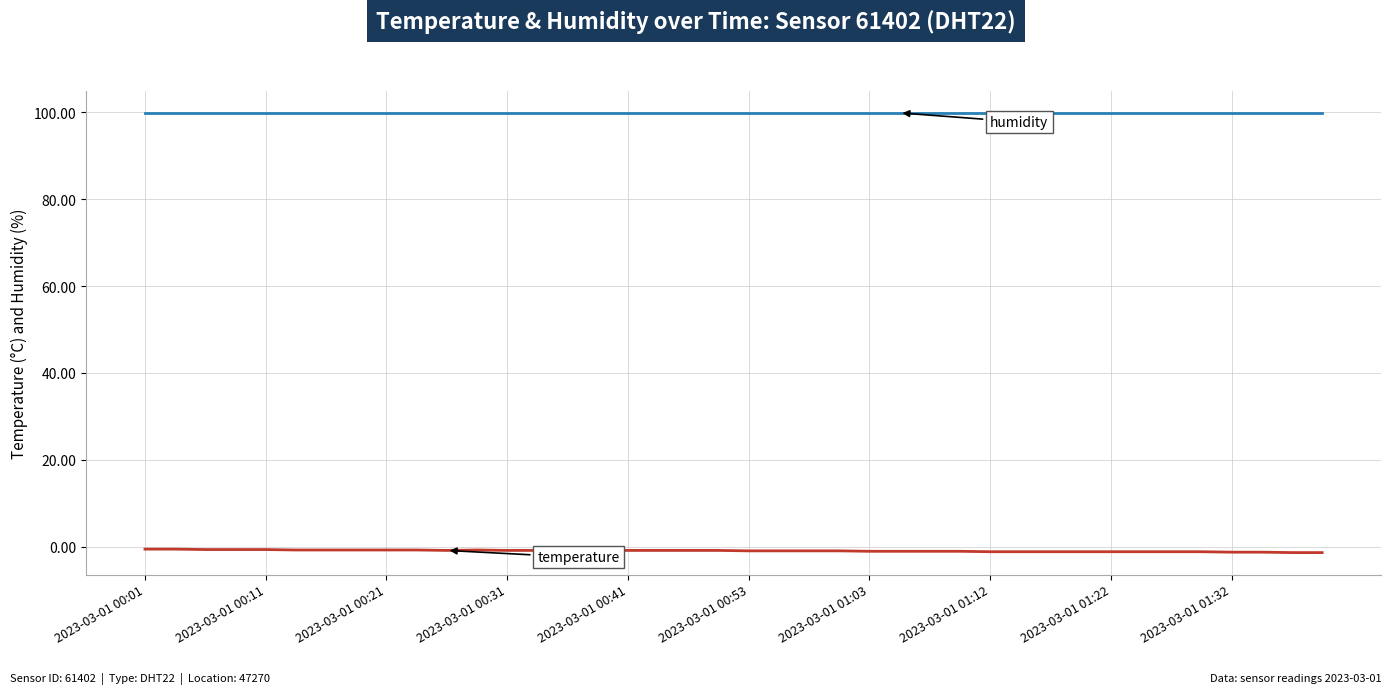

What is the maximum value shown in the chart?

99.9